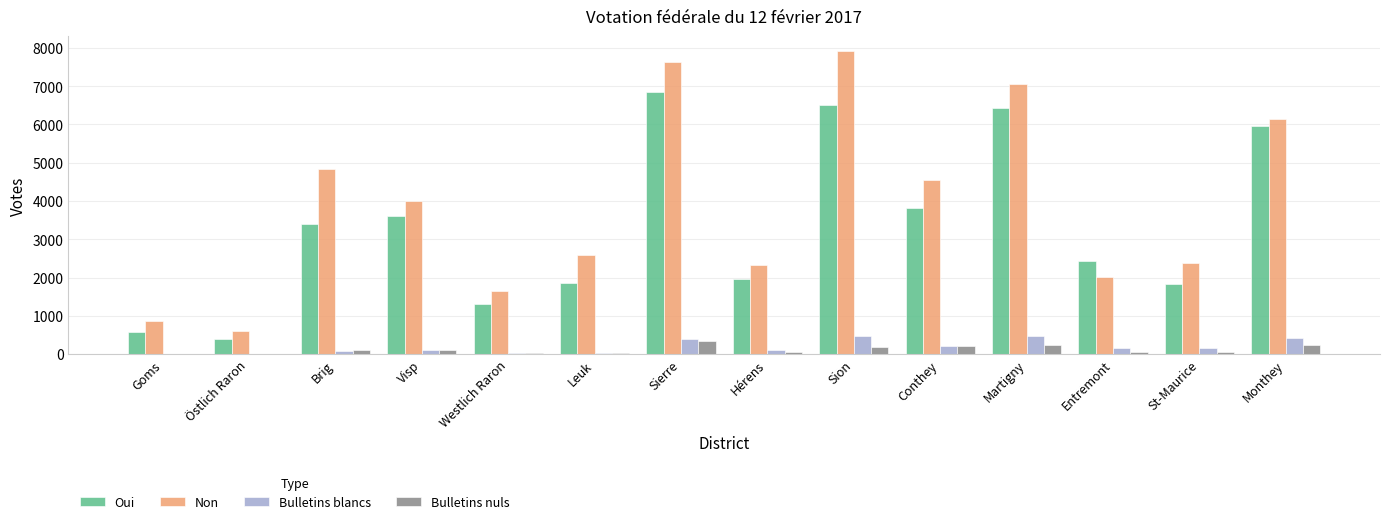

True or false: Non has a value of 6370 at Brig.

False